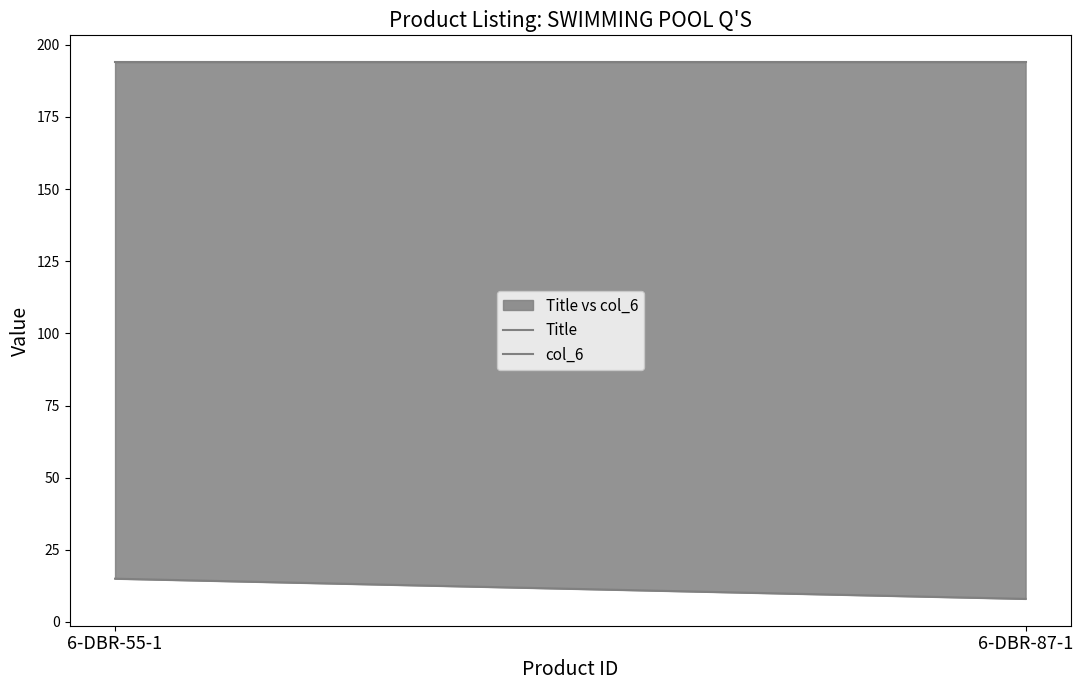

List the series in order of their peak value, lowest first.

Title, col_6